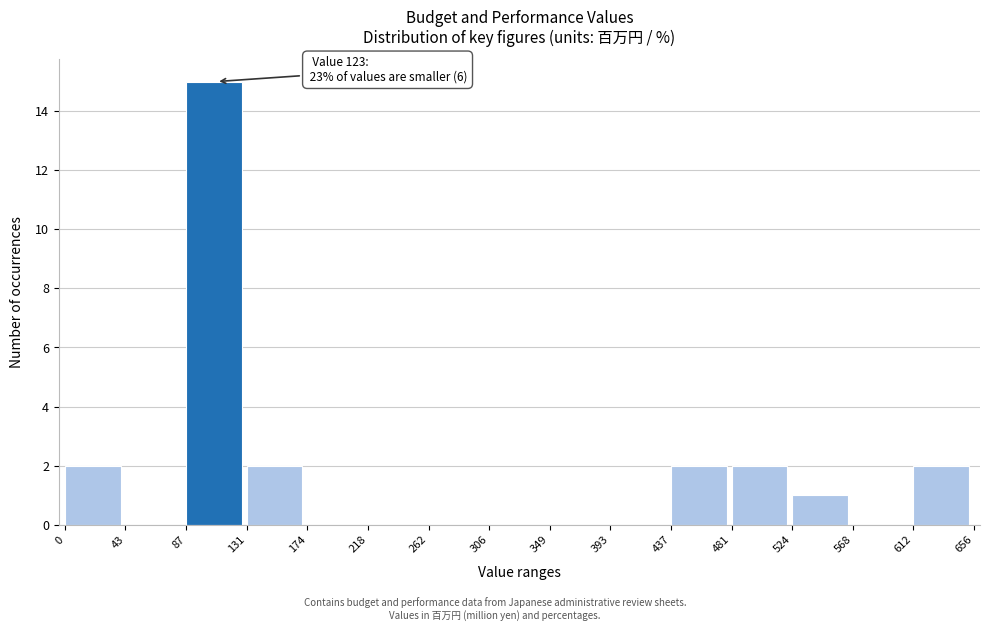

Which range on the x-axis has the tallest bar?

87 to 131